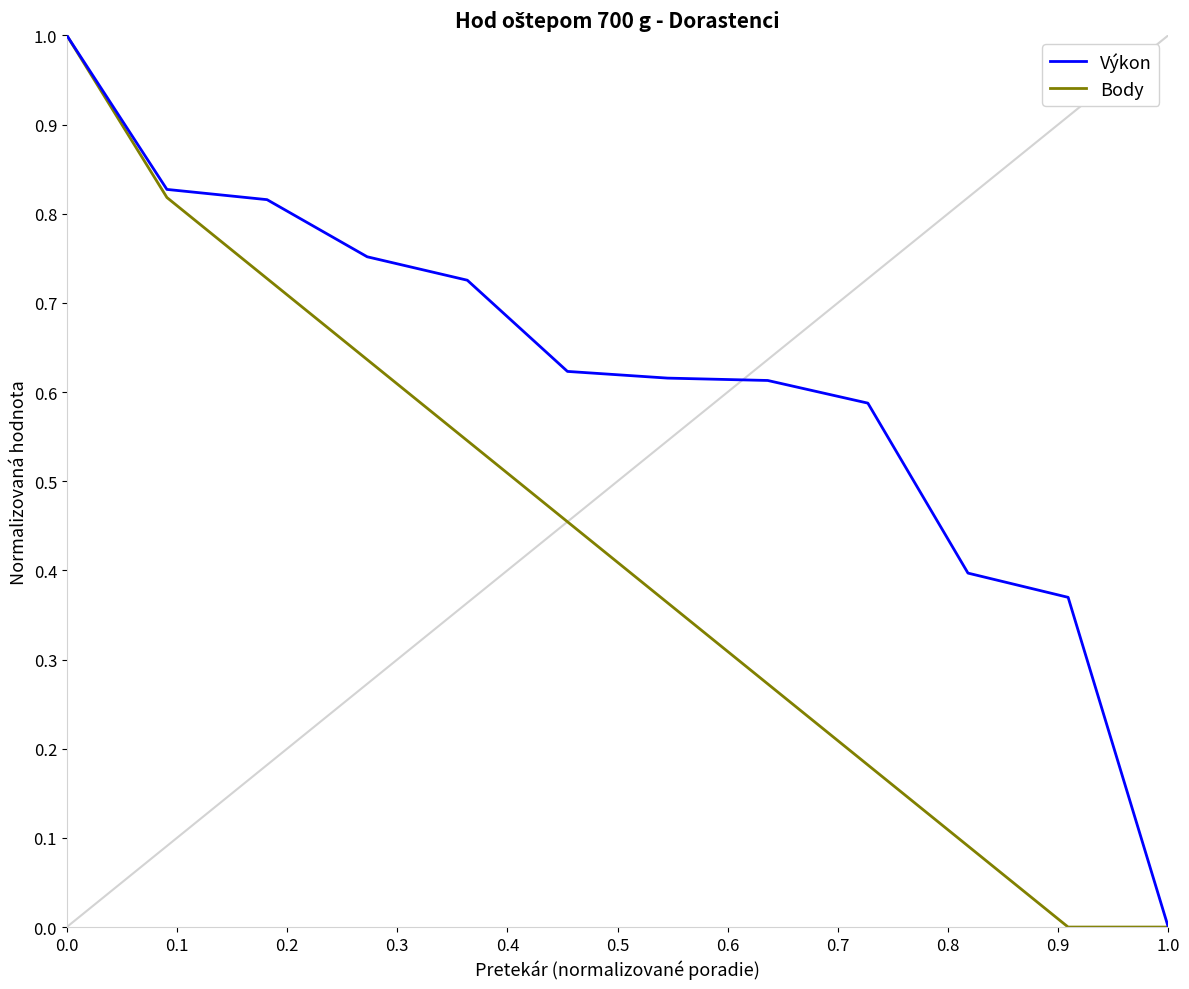

Rank the series by their average value, from highest to lowest.

Výkon, Body